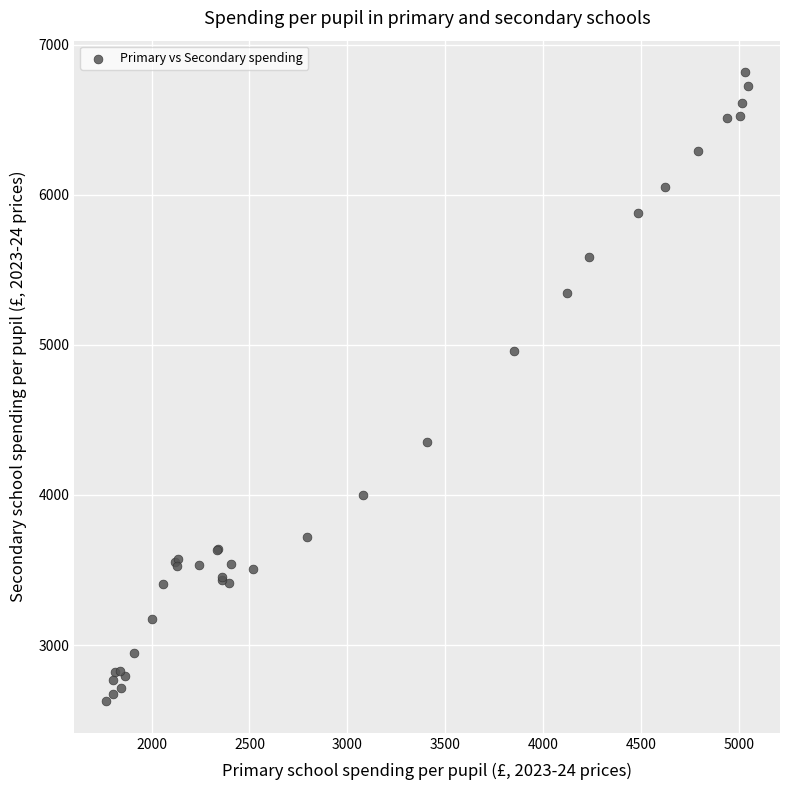

What Y value in the scatter plot is closest to 4720?

4955.9